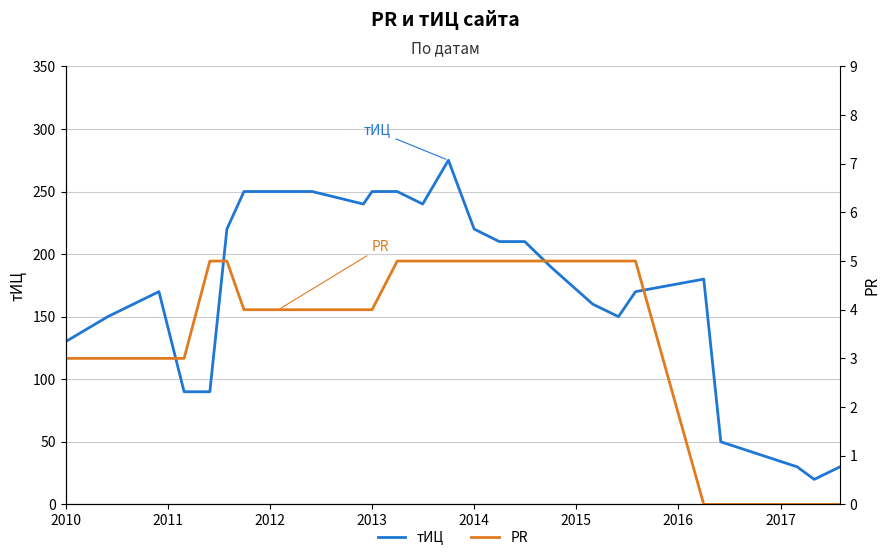

Where is PR nearest to the value 2?

2010